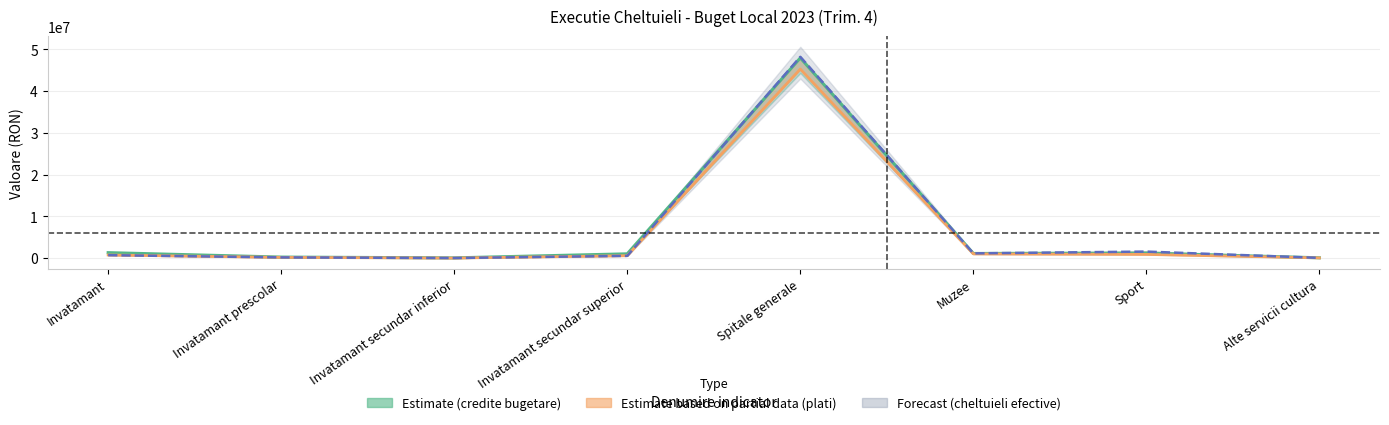

Which label corresponds to the largest value in the chart?

Spitale generale